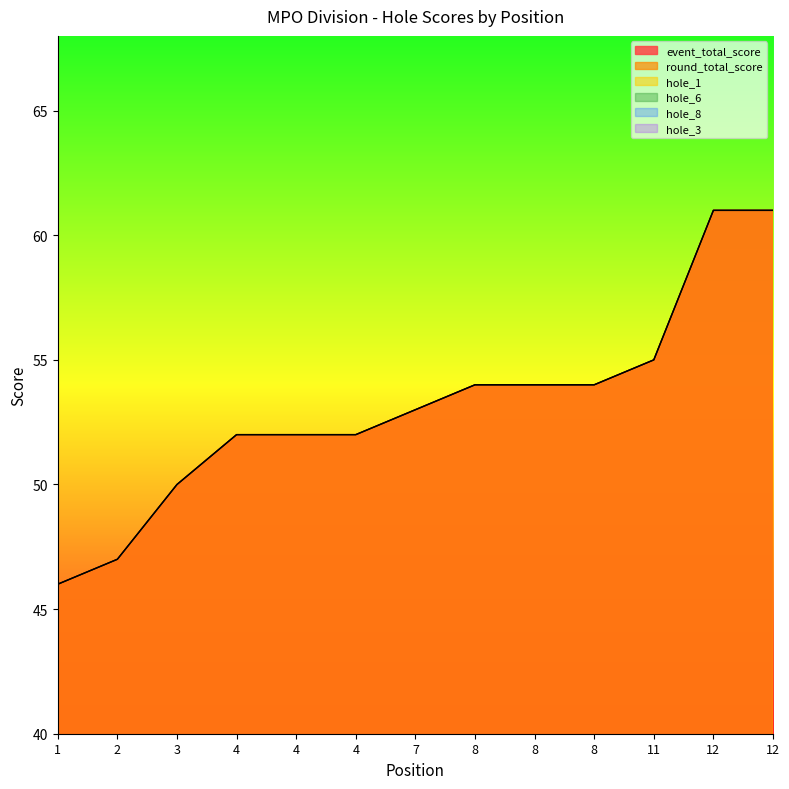

What is the difference between the second highest and minimum values in the round_total_score series?

15